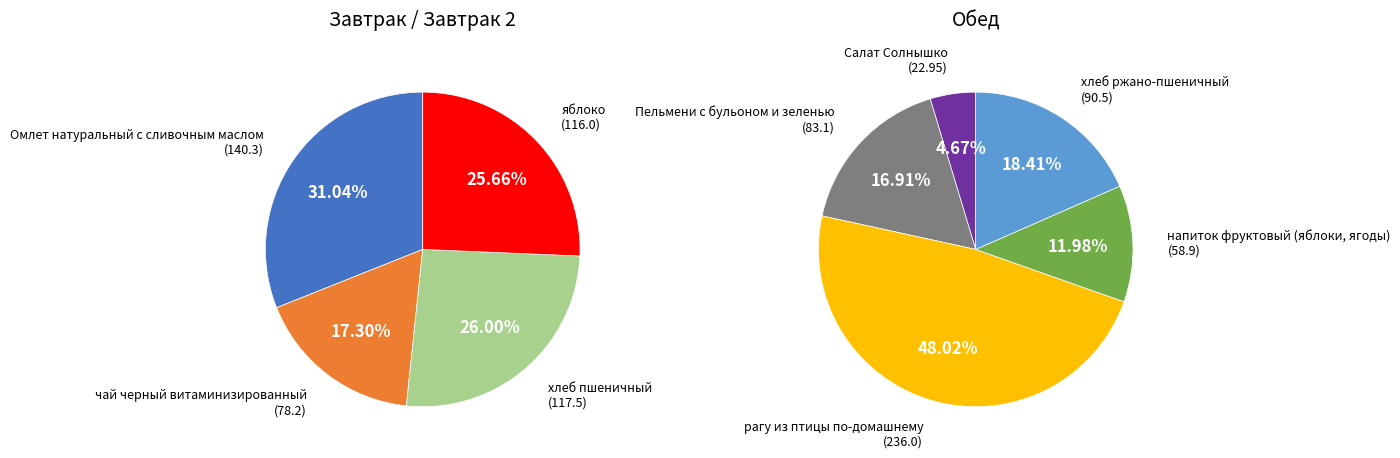

How many segments does this pie chart have?

9